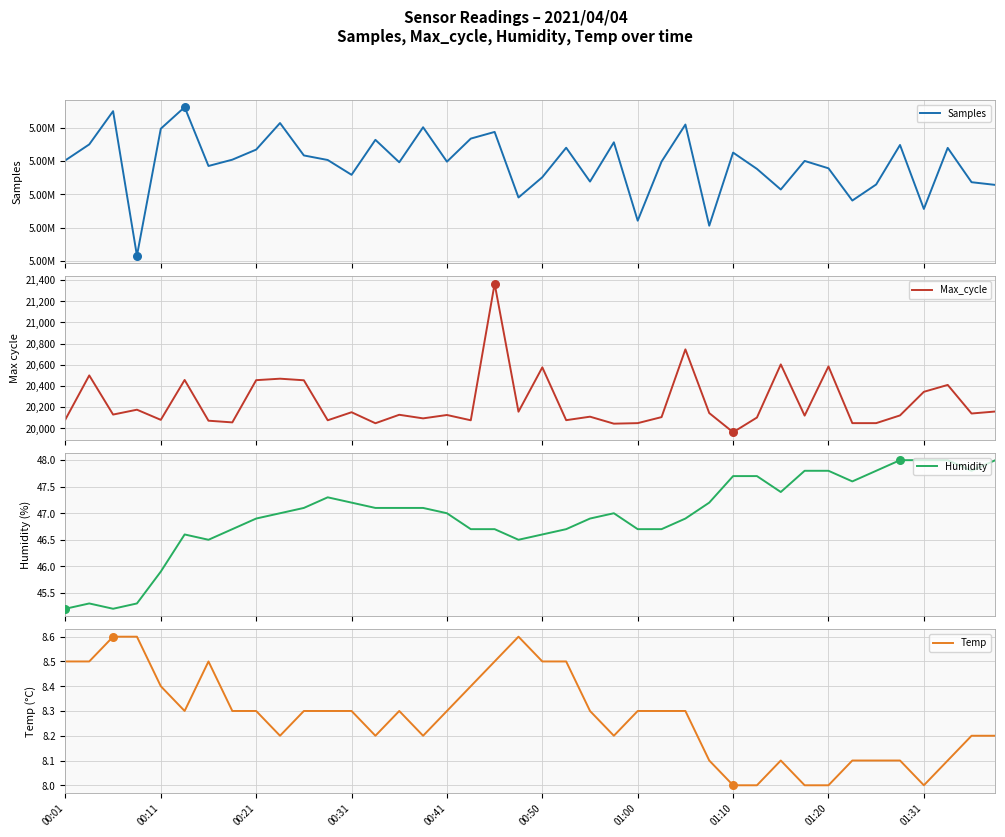

What are all the series names shown in the legend?

Samples, Max_cycle, Humidity, Temp